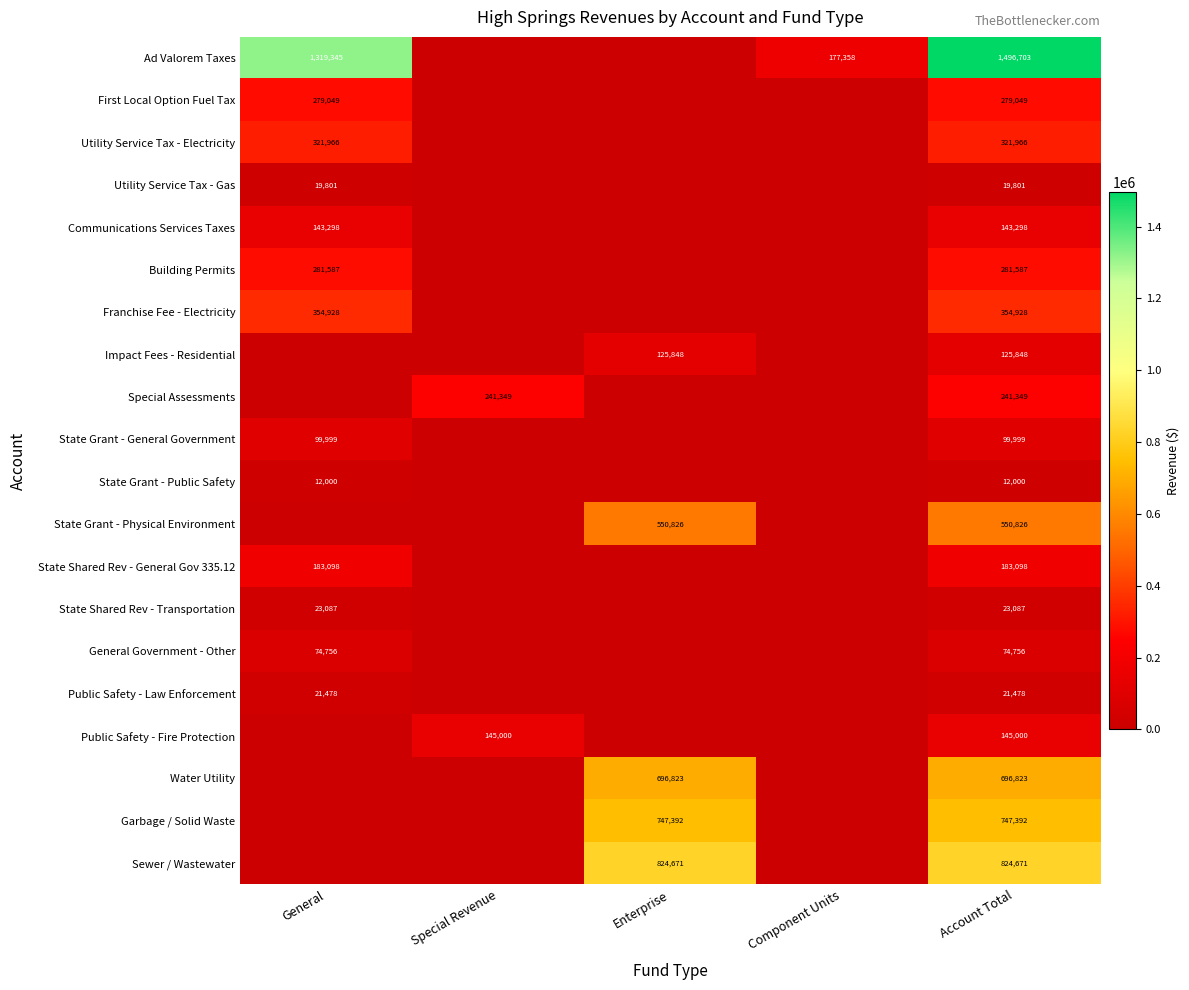

Rank the series at Account Total from lowest to highest value.

State Grant - Public Safety, Utility Service Tax - Gas, Public Safety - Law Enforcement, State Shared Rev - Transportation, General Government - Other, State Grant - General Government, Impact Fees - Residential, Communications Services Taxes, Public Safety - Fire Protection, State Shared Rev - General Gov 335.12, Special Assessments, First Local Option Fuel Tax, Building Permits, Utility Service Tax - Electricity, Franchise Fee - Electricity, State Grant - Physical Environment, Water Utility, Garbage / Solid Waste, Sewer / Wastewater, Ad Valorem Taxes